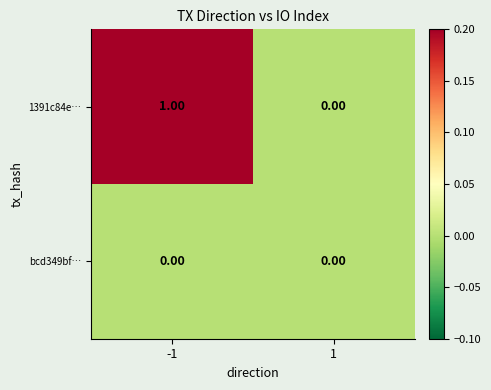

Is the value of 1391c84e… at -1 greater than the value of bcd349bf… at 1?

Yes